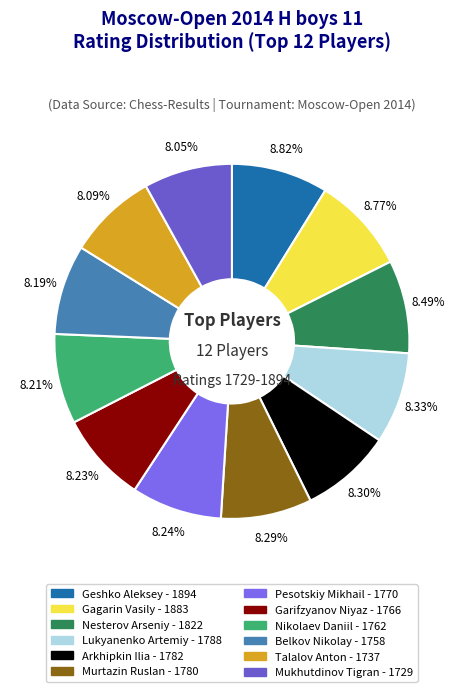

How many slices are in this pie chart?

12